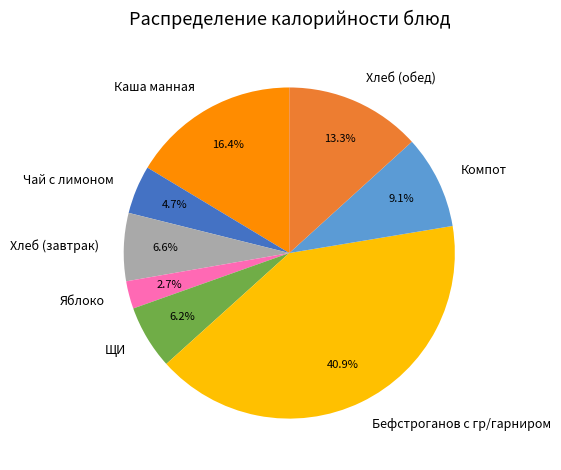

What is the smallest slice in the pie chart?

Яблоко